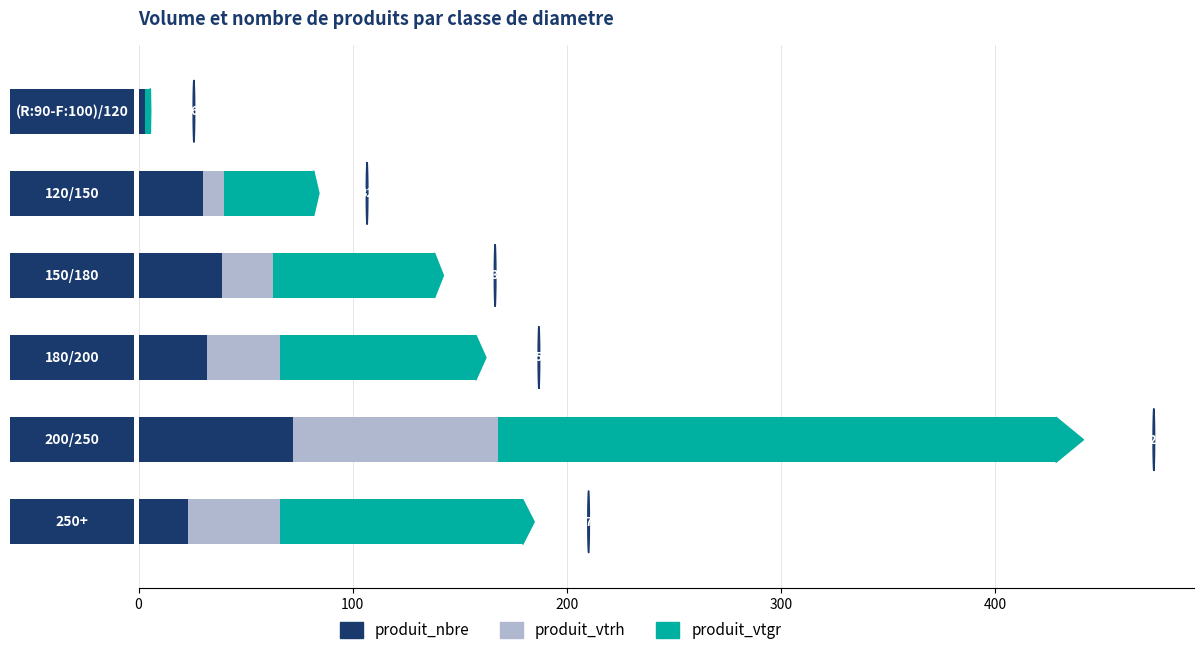

Count the number of data series in this chart.

3